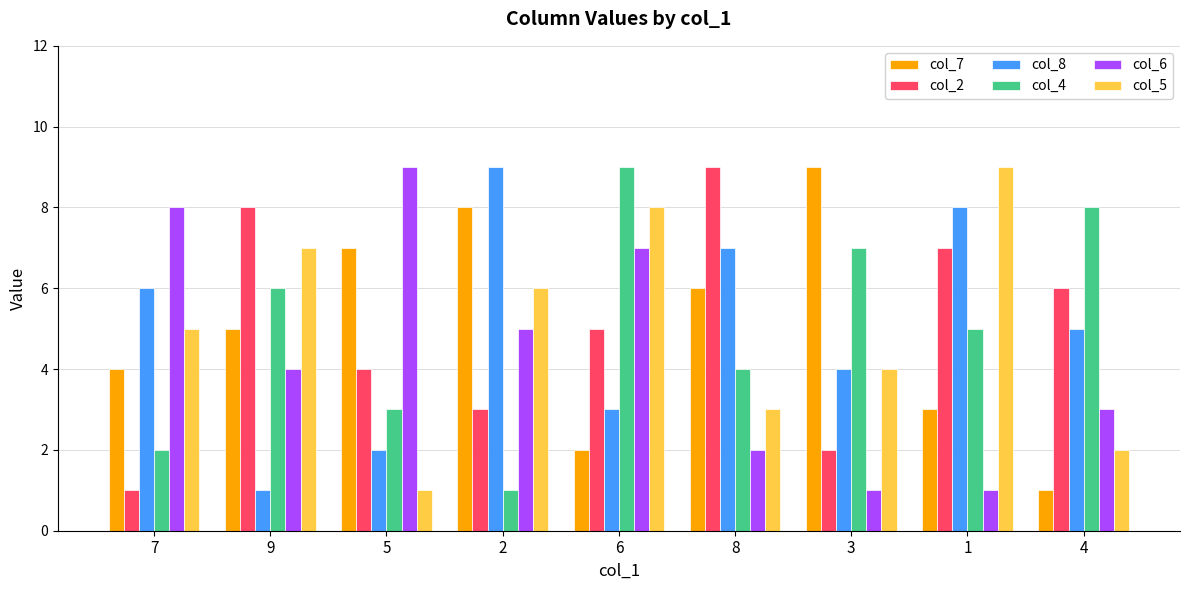

How many values in the col_4 series are below 5?

4